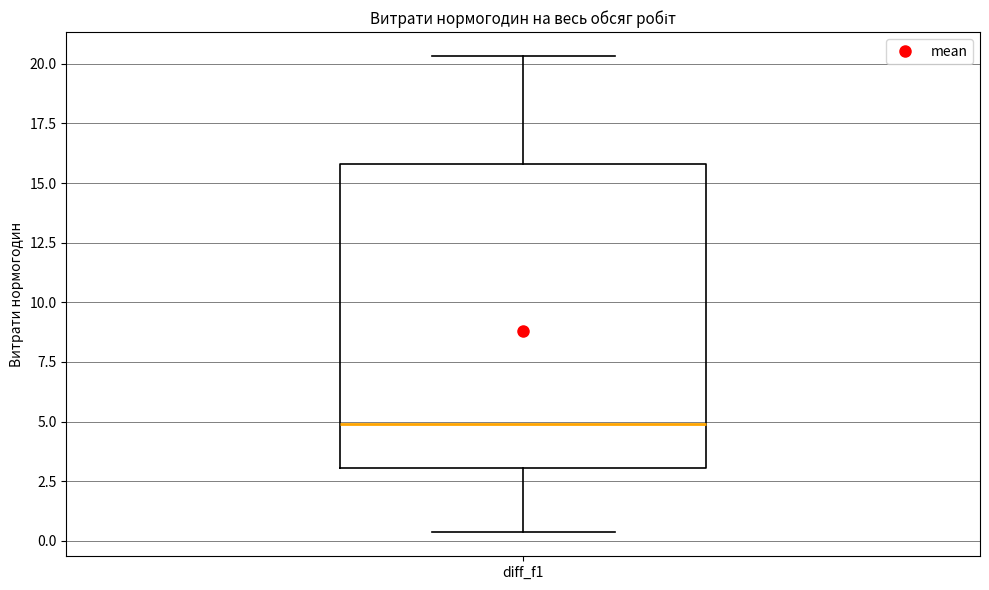

Read this box plot against the y-axis: the position of the median line, the range covered by the box, and the ends of both whiskers. The values are not printed on the chart, so give them approximately, as read against the axis.

median 5.0, box 3.0 to 16.0, whiskers 0.5 to 20.5